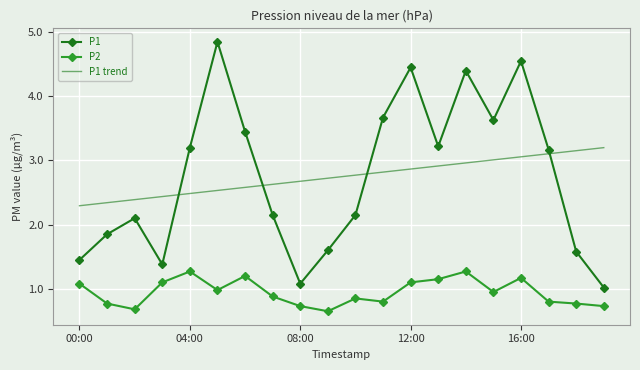

True or false: P1 has more than 1 interior local peaks.

True